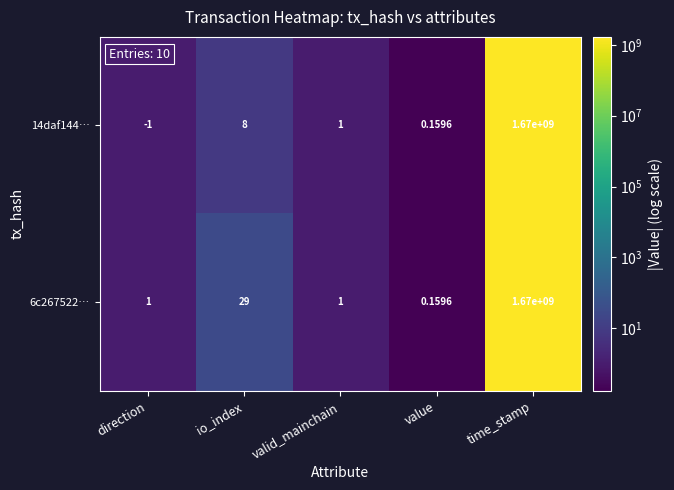

Rank the categories by 14daf144… value from lowest to highest.

direction, value, valid_mainchain, io_index, time_stamp